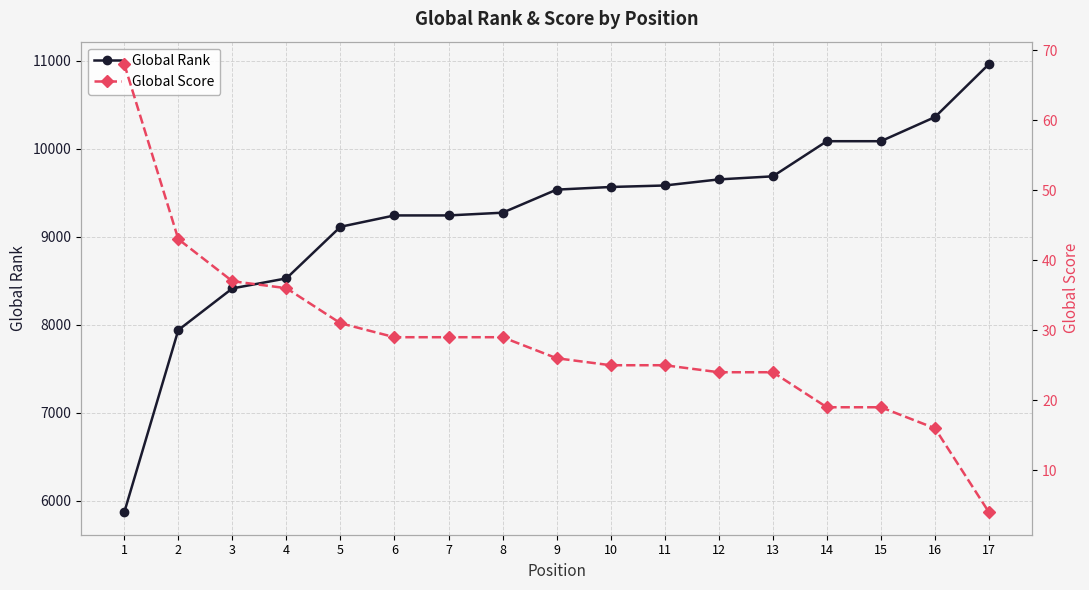

True or false: Global Rank has more than 1 points higher than both neighbors.

False